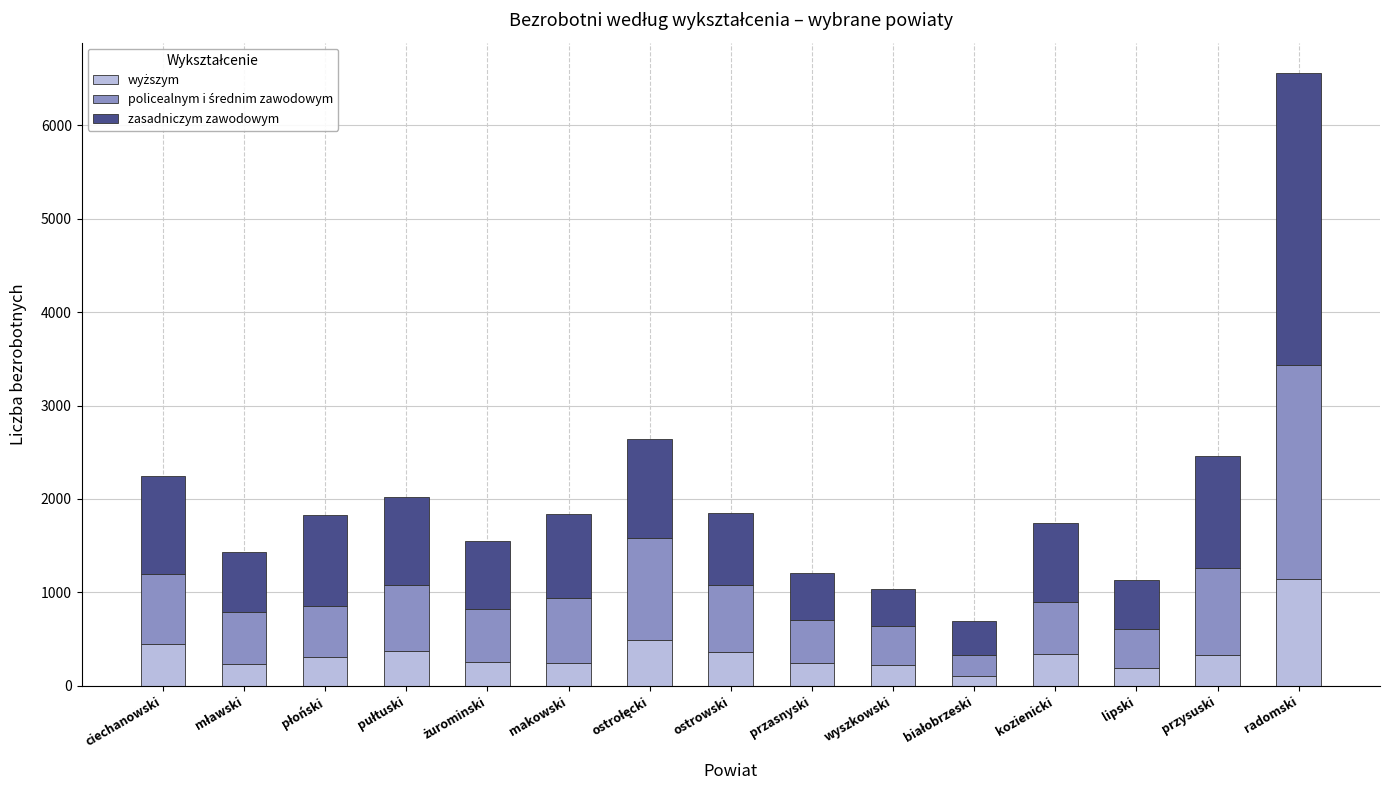

At which category is the sum across all series the highest?

radomski